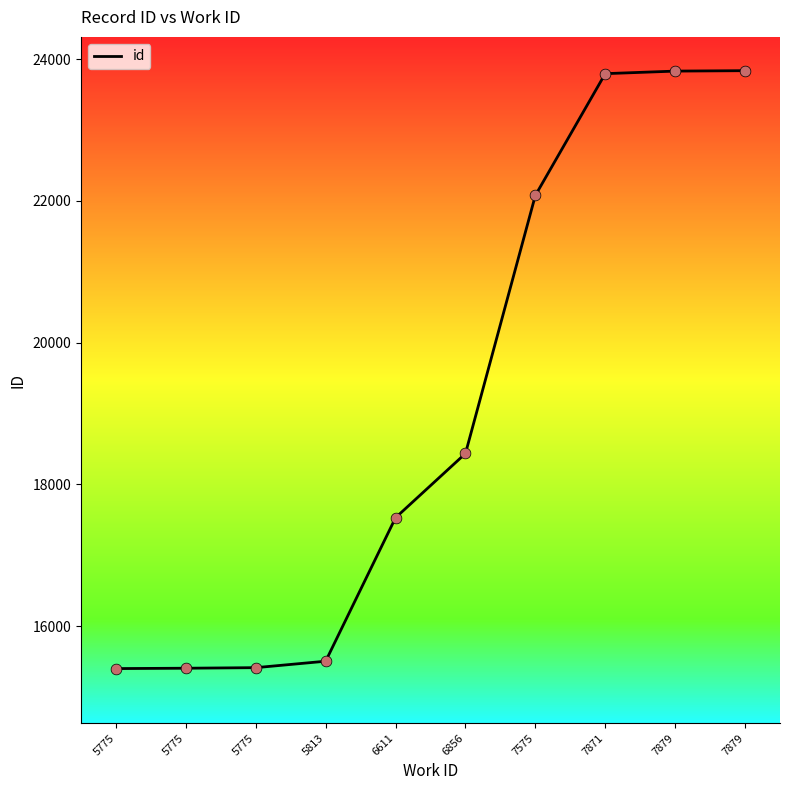

Approximately how many times larger is the value at 5775 compared to 5775?

1.0